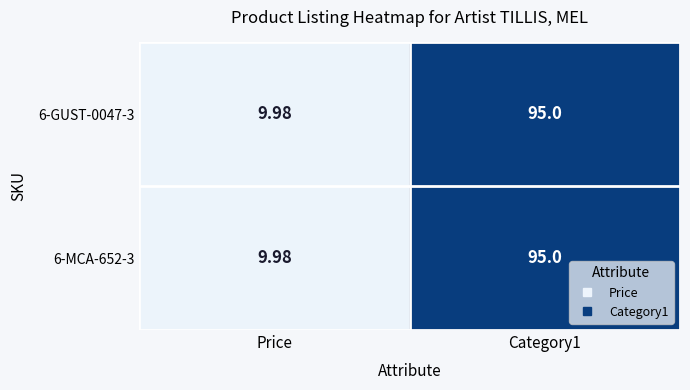

Which category has the lowest value in the 6-GUST-0047-3 series?

Price